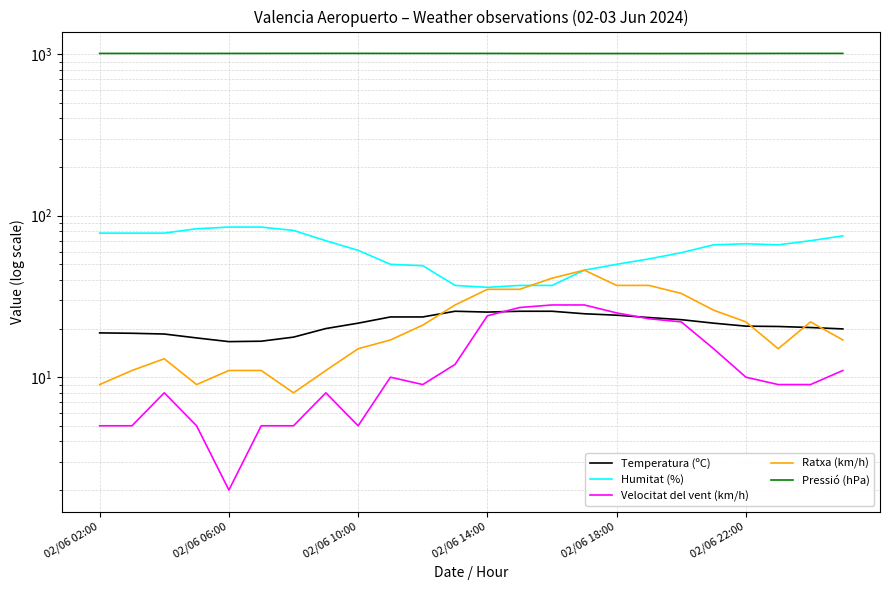

Which series has the widest spread of values?

Humitat (%)